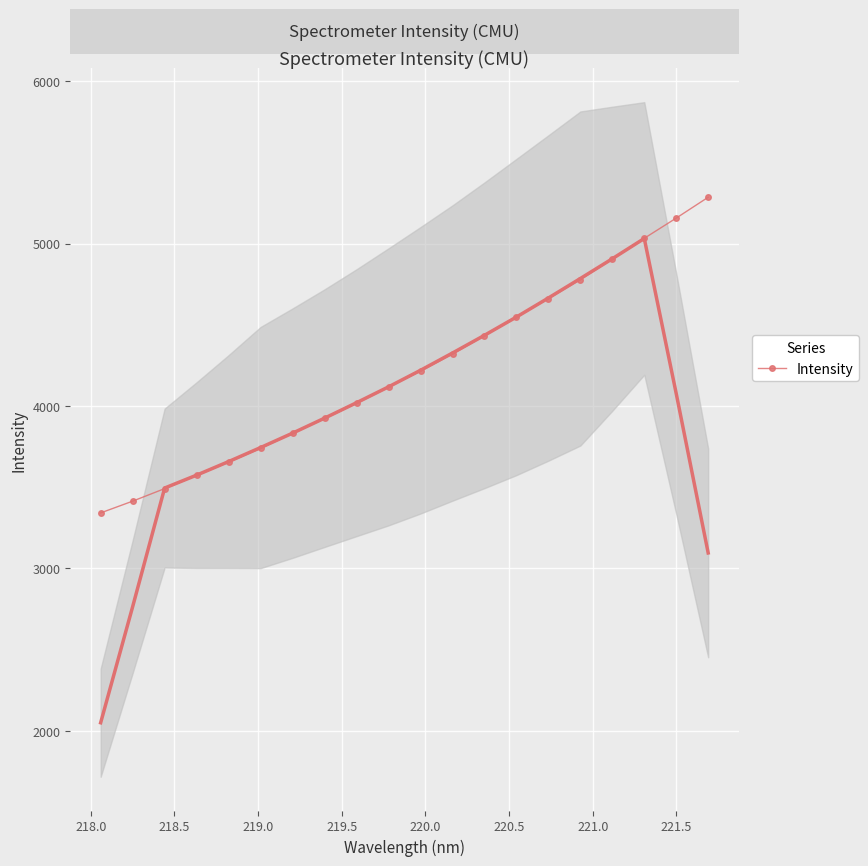

True or false: Intensity has more than 2 points higher than both neighbors.

False